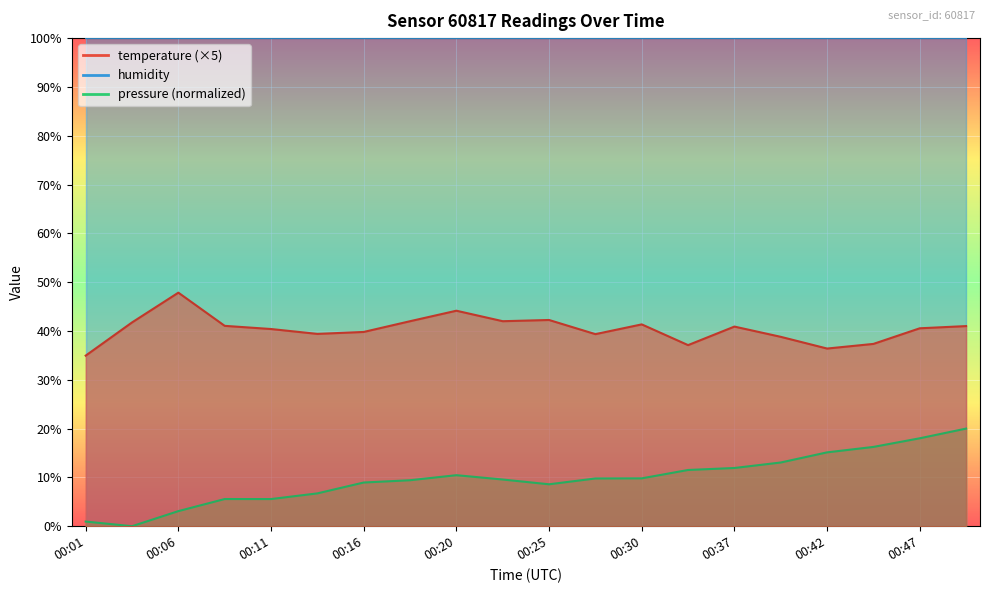

True or false: pressure_norm and temperature cross at least once.

False